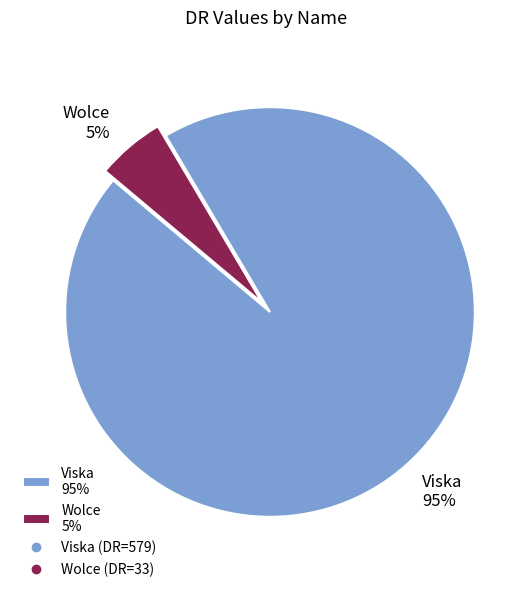

Count the number of slices in the pie.

2